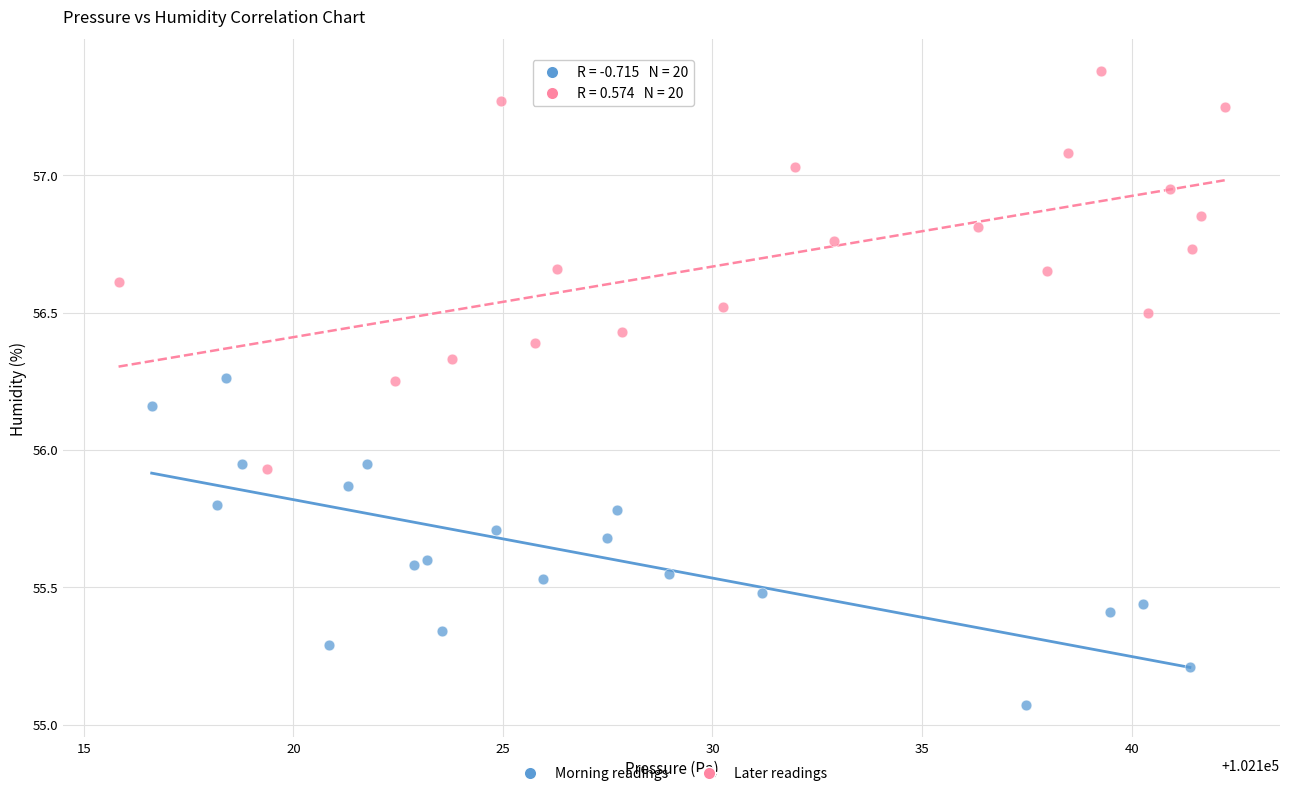

Which series reaches the maximum Y coordinate?

Later readings